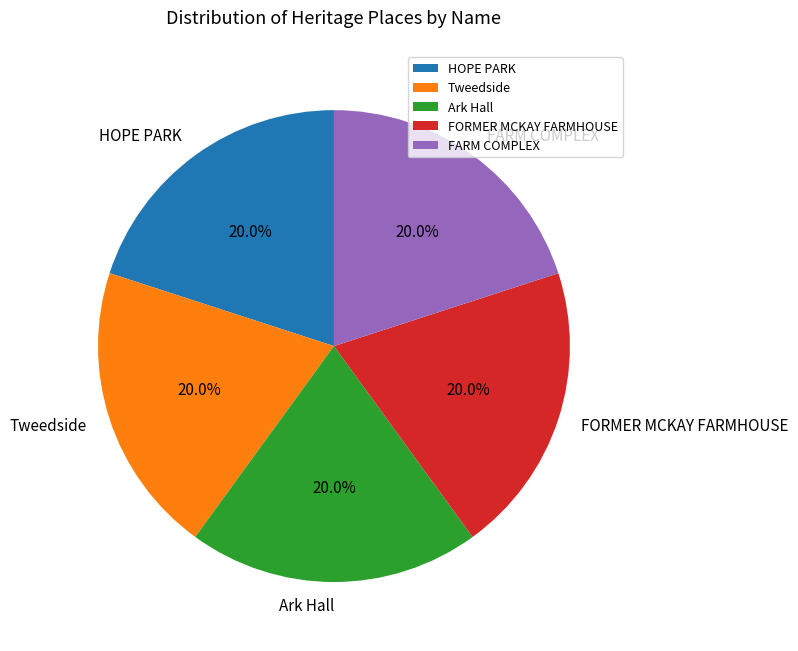

How many segments does this pie chart have?

5